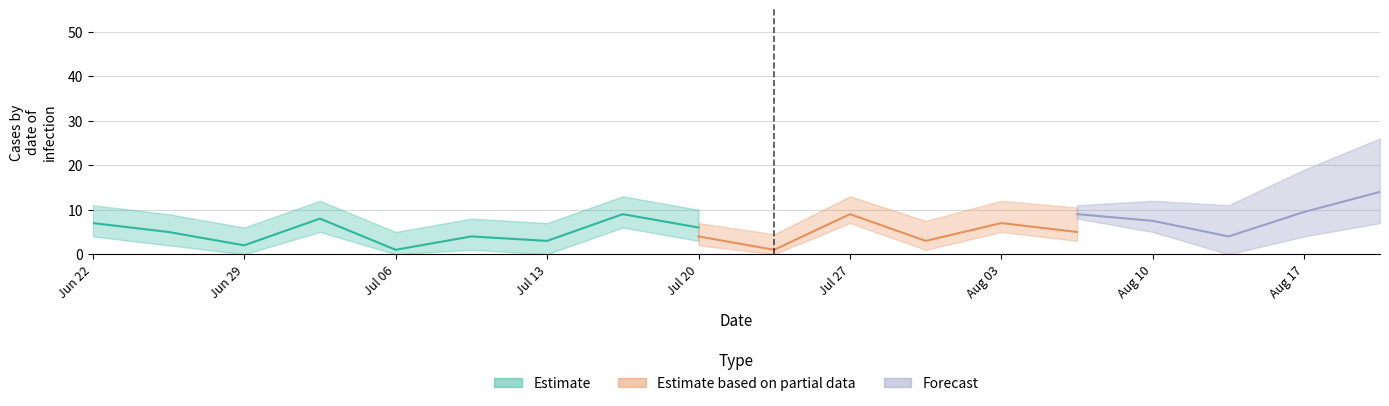

Does the chart have visible grid lines?

Yes